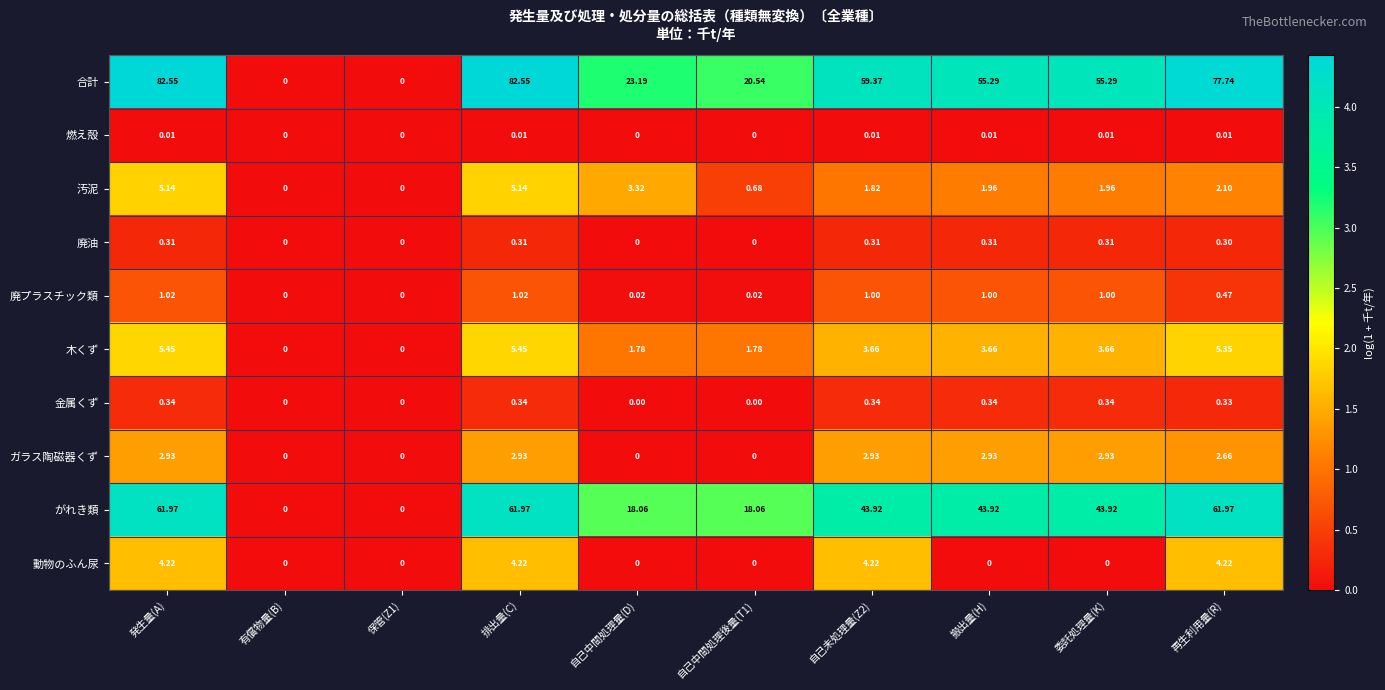

At how many categories does at least one series exceed 4?

8